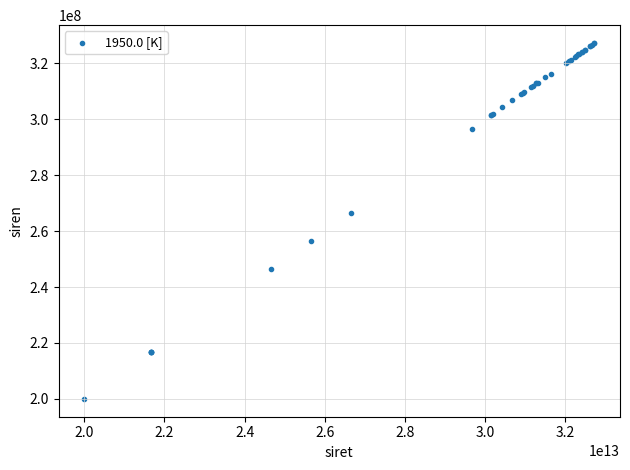

What Y value in the scatter plot is closest to 263625655?

266601087